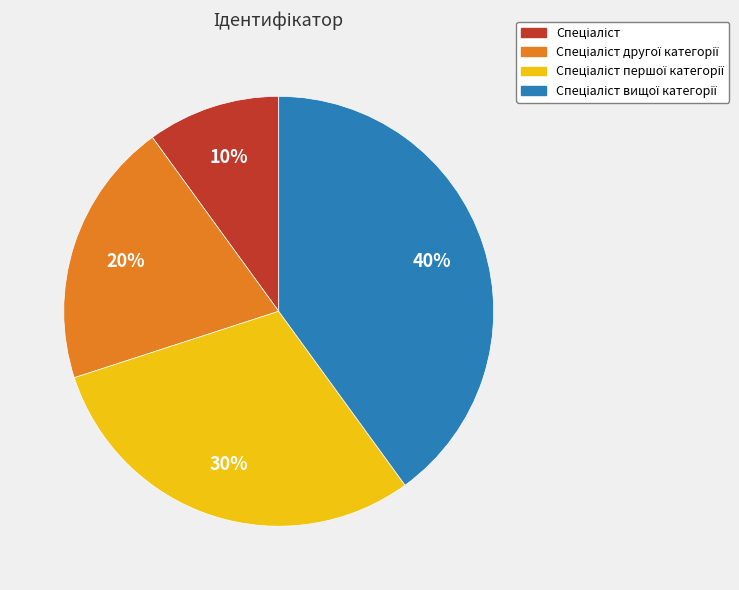

Does any single category account for the majority?

No